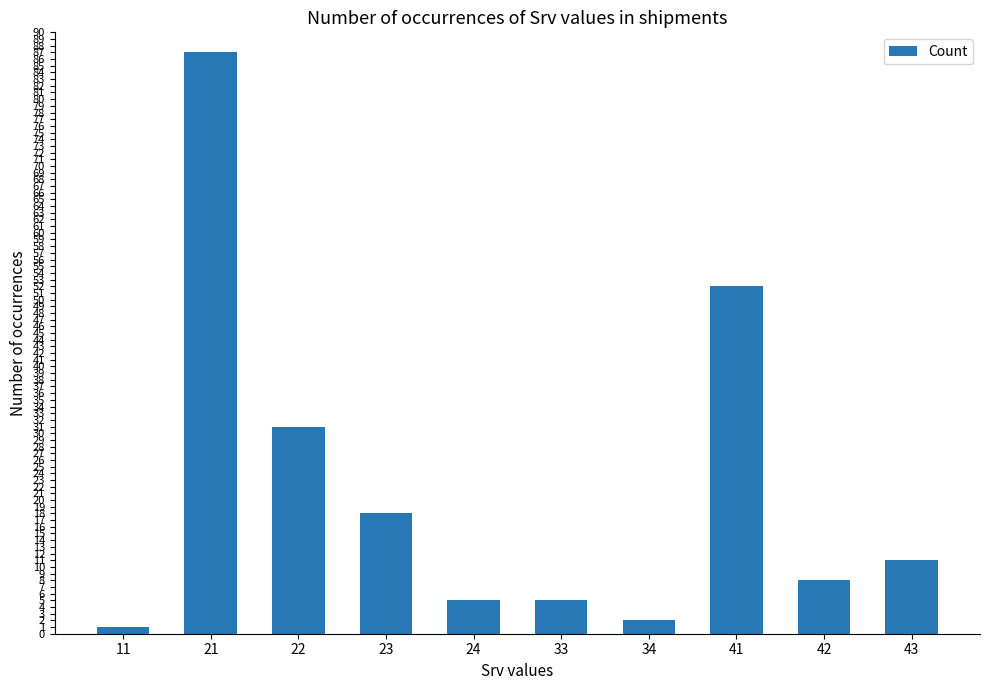

Reading right to left, what are all the values shown in this chart?

11	8	52	2	5	5	18	31	87	1